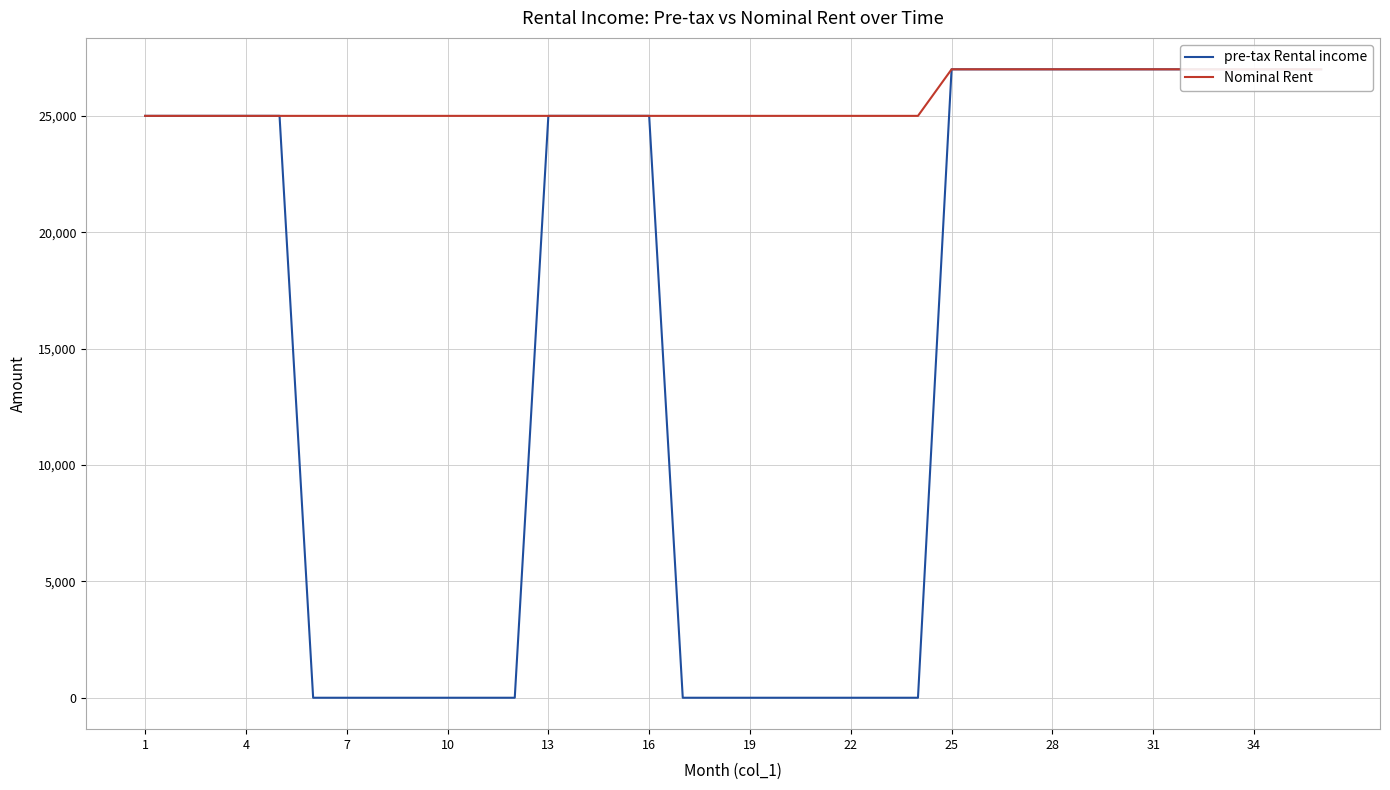

What is the highest value of the pre-tax Rental income series?

27000